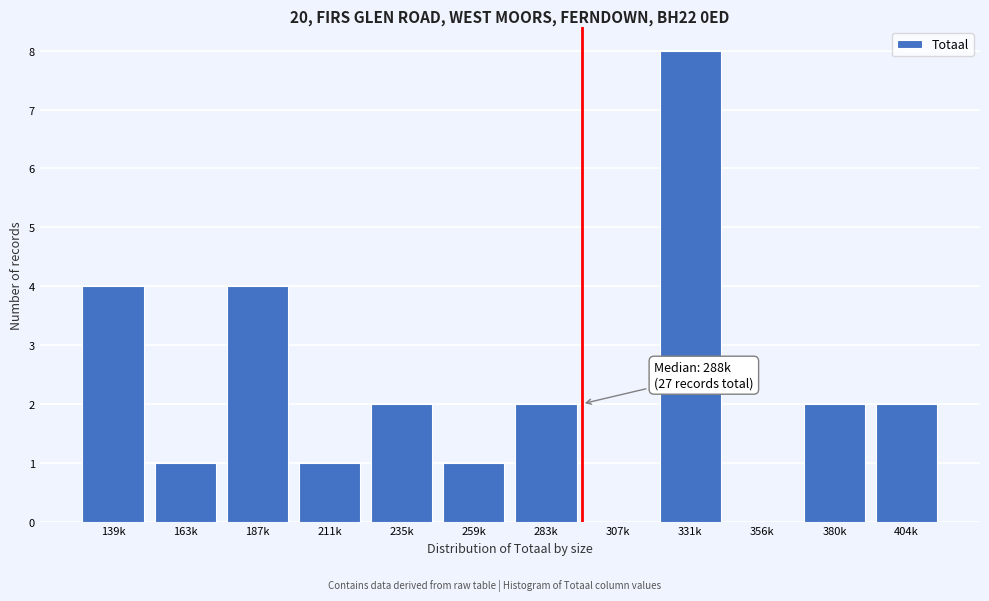

Reading left to right, what are all the values shown in this chart?

139k=4	163k=1	187k=4	211k=1	235k=2	259k=1	283k=2	307k=0	331k=8	356k=0	380k=2	404k=2